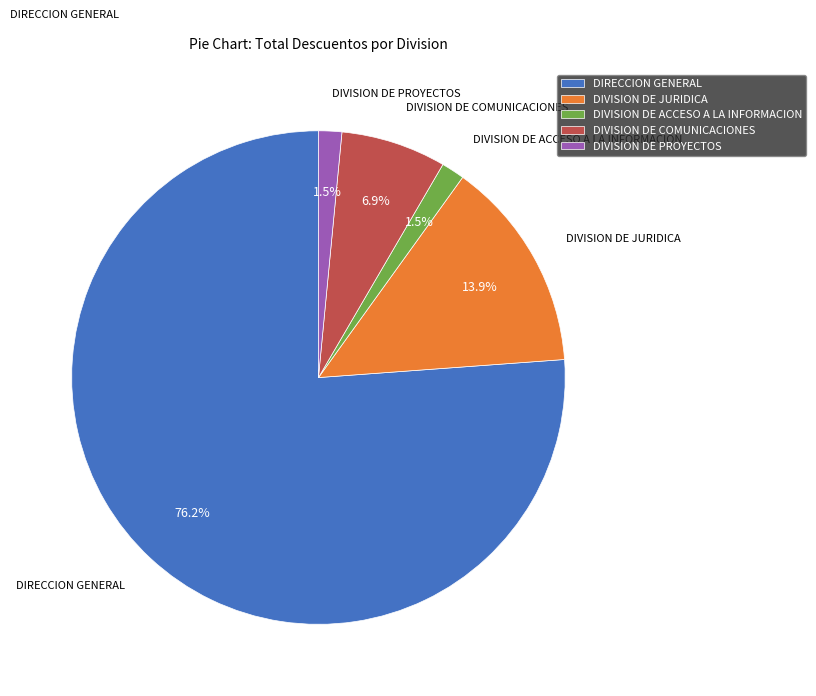

Between DIVISION DE ACCESO A LA INFORMACION and DIRECCION GENERAL, which is larger?

DIRECCION GENERAL